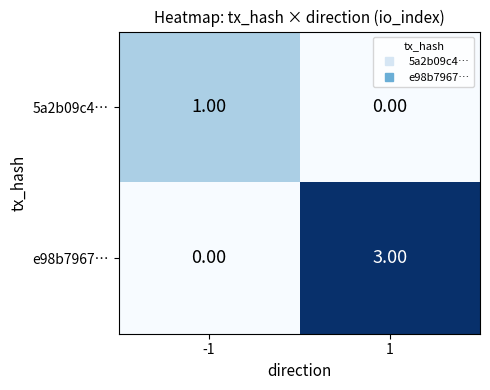

Which series has the largest total across all categories?

e98b7967…